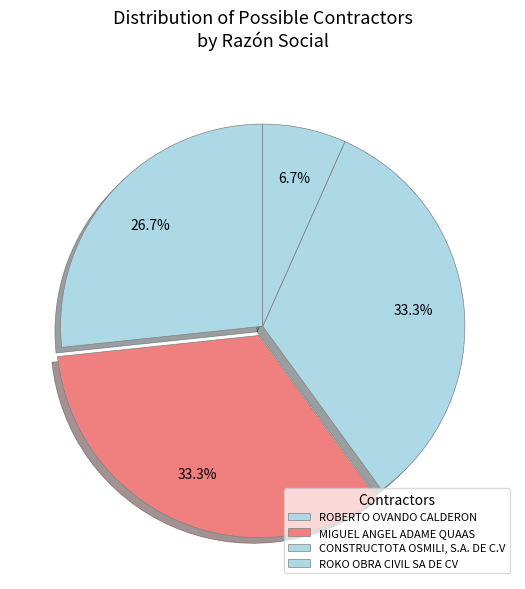

Is it true that ROBERTO OVANDO CALDERON is 7% of the pie?

True